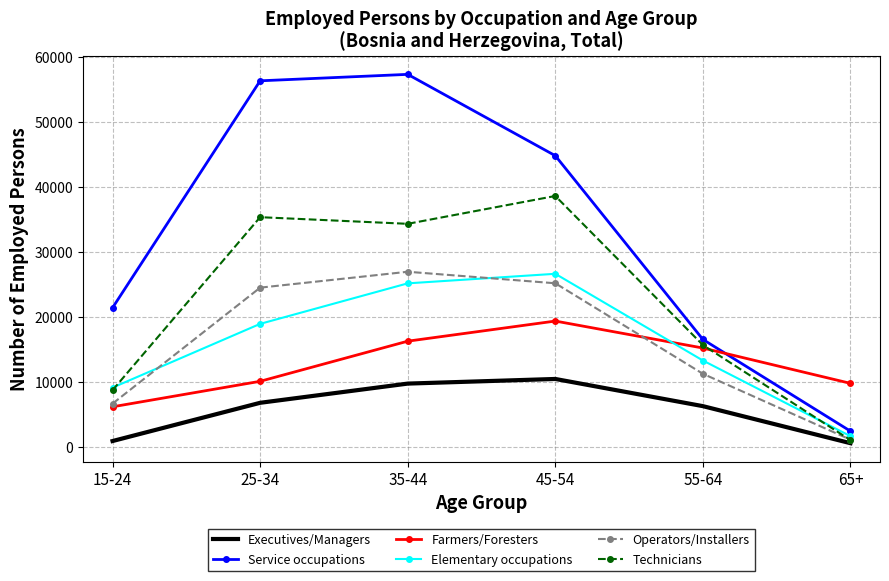

The value of Operators/Installers at 25-34 is 24443. True or false?

True